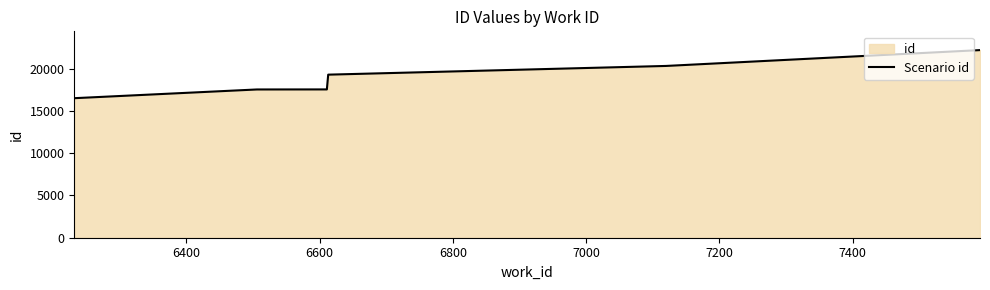

What is the smallest value displayed?

16512